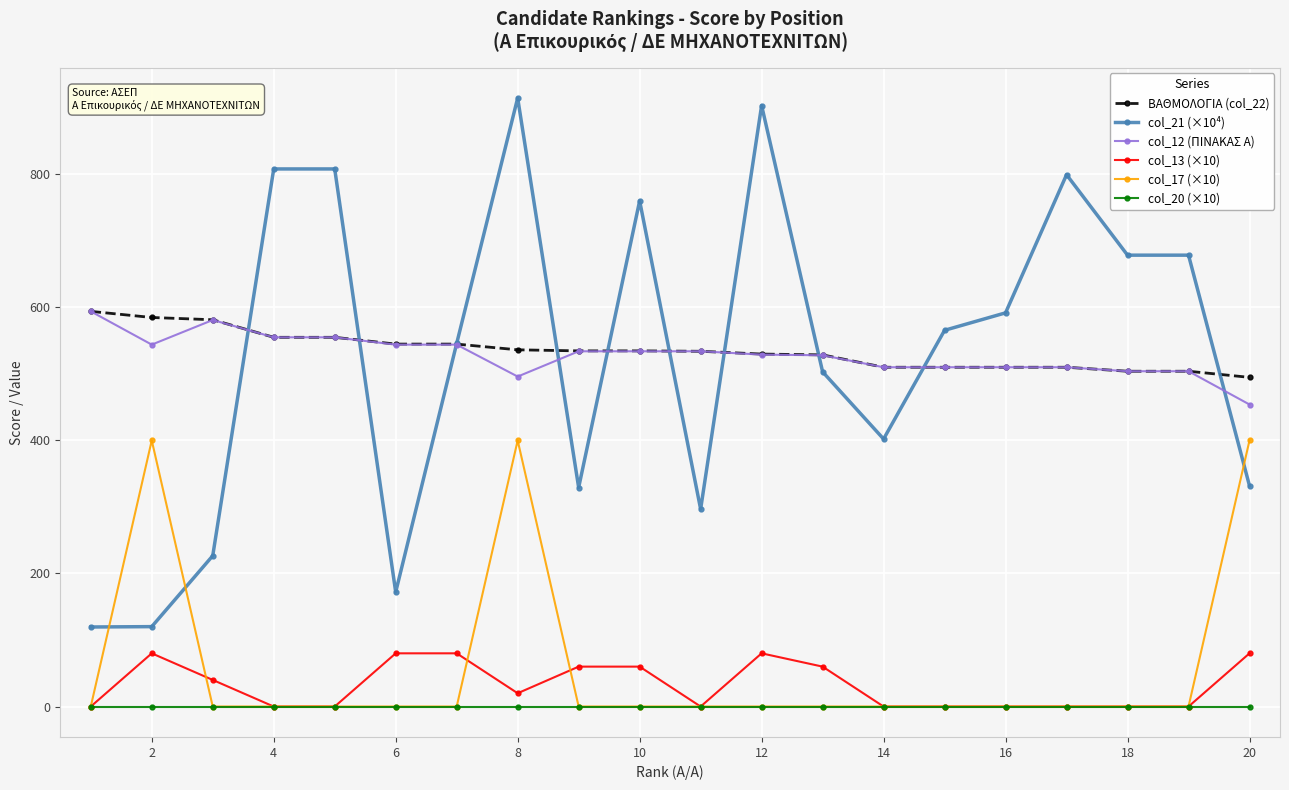

What is the highest value of the ΒΑΘΜΟΛΟΓΙΑ (col_22) series?

594.0